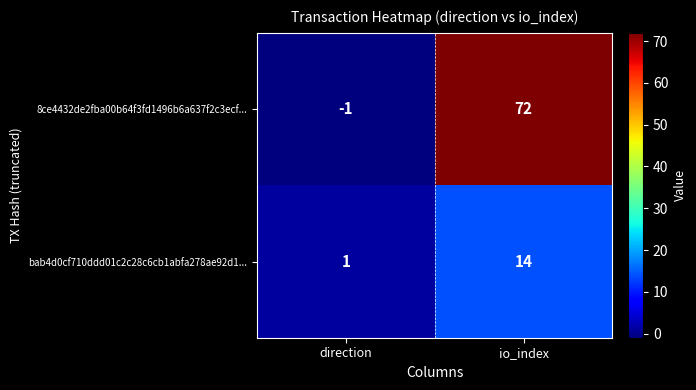

Reading left to right, extract all data points from this chart.

8ce4432de2fba00b64f3fd1496b6a637f2c3ecf...: direction=-1	io_index=72
bab4d0cf710ddd01c2c28c6cb1abfa278ae92d1...: direction=1	io_index=14